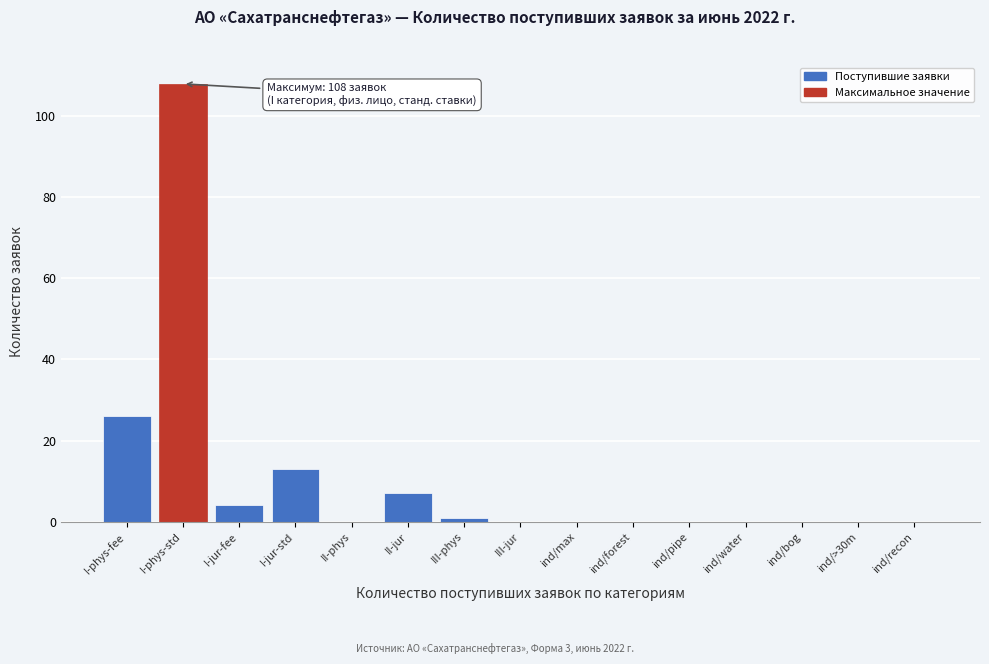

Reading left to right, what are all the values shown in this chart?

I-phys-fee=26	I-phys-std=108	I-jur-fee=4	I-jur-std=13	II-phys=0	II-jur=7	III-phys=1	III-jur=0	ind/max=0	ind/forest=0	ind/pipe=0	ind/water=0	ind/bog=0	ind/>30m=0	ind/recon=0